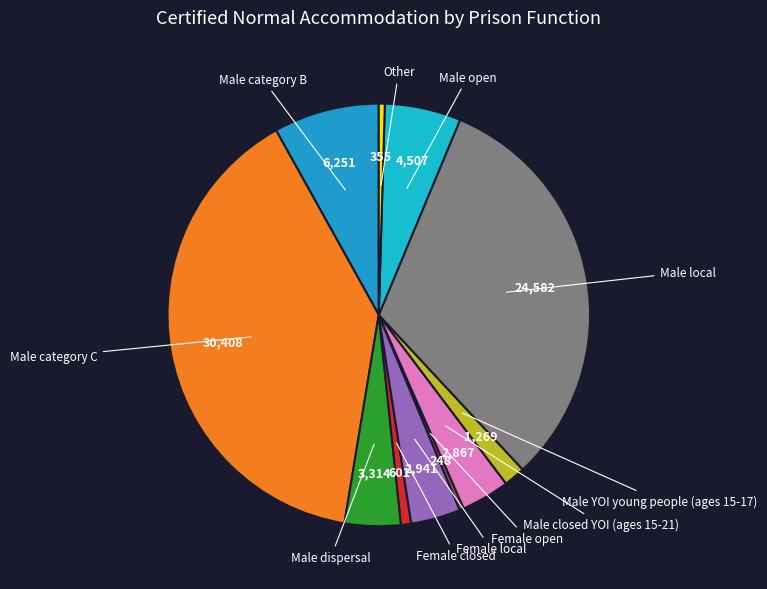

Is there a majority slice in this chart?

No